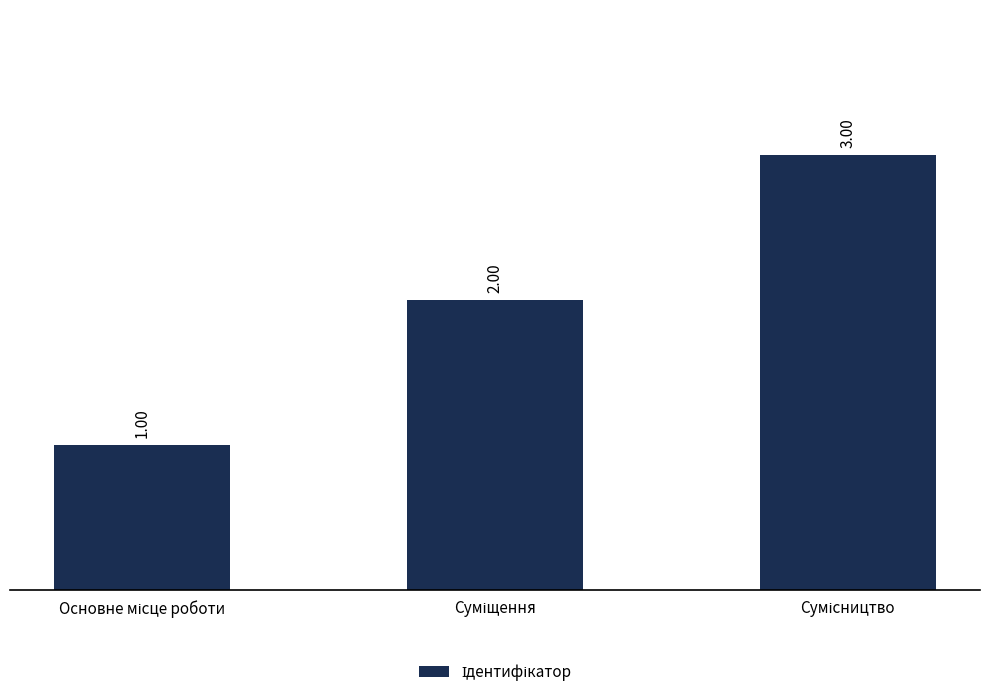

What is the sum of all values?

6